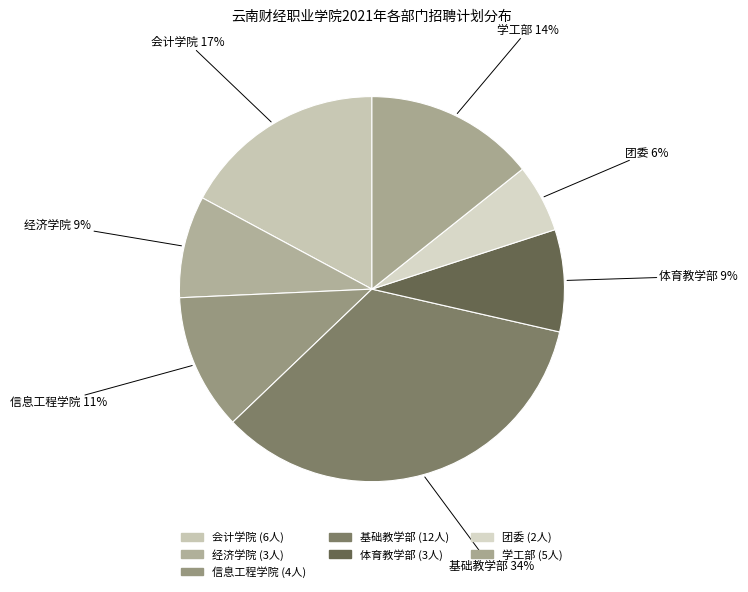

Which category has the biggest portion of the pie?

基础教学部